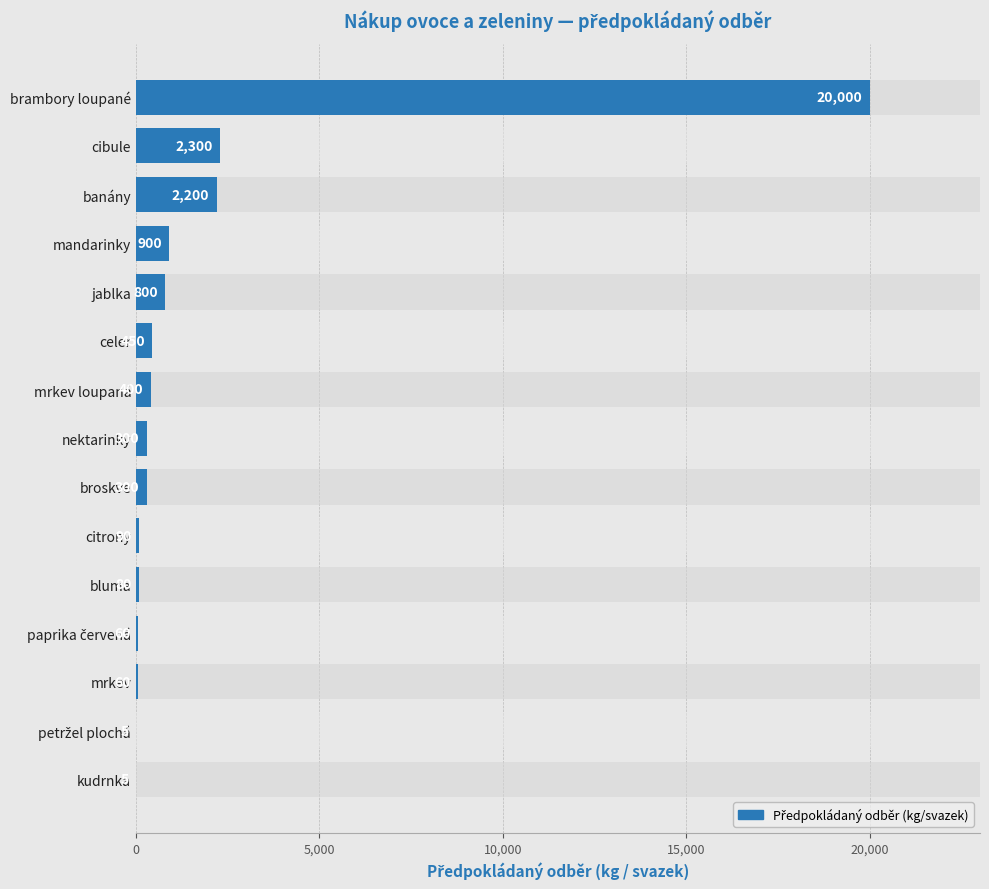

Count the number of data series in this chart.

1